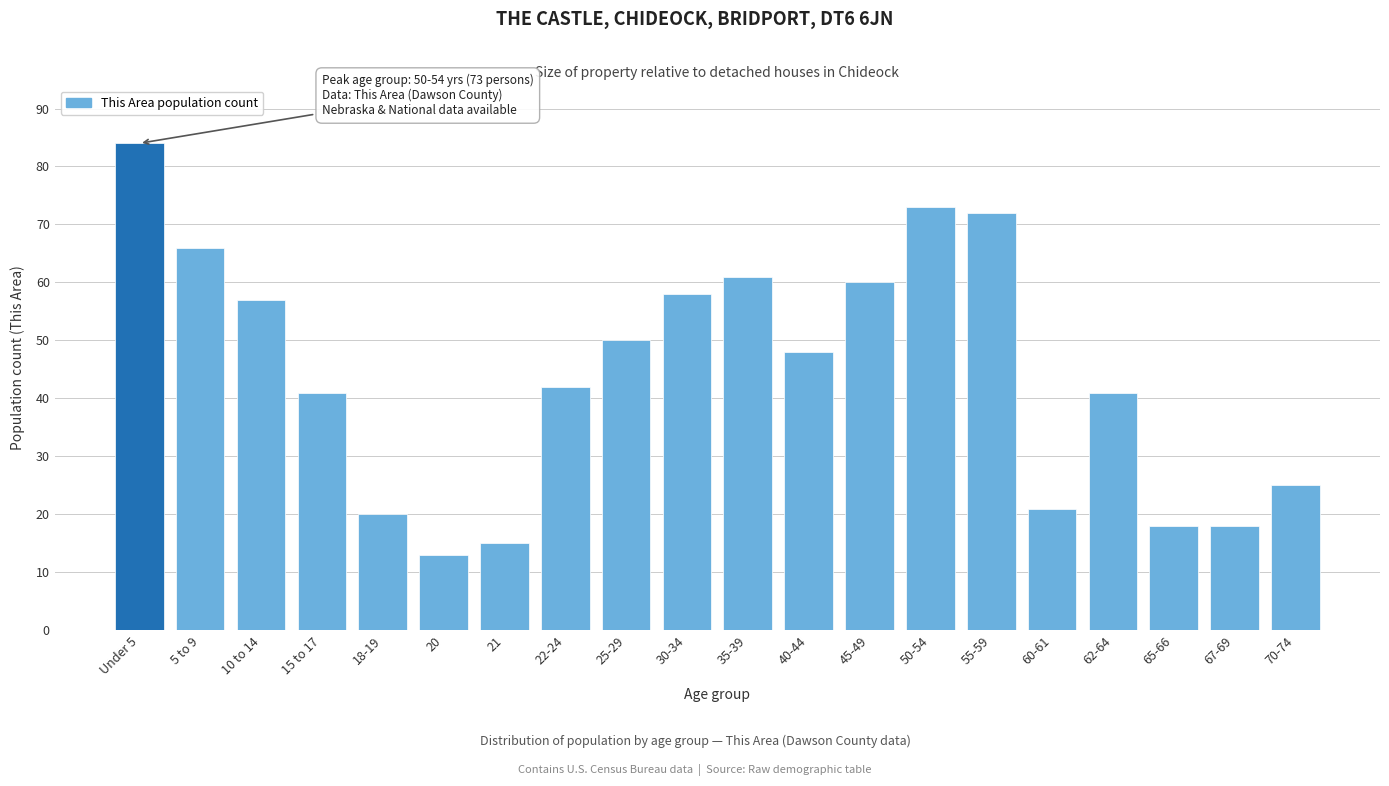

Reading right to left, transcribe all the data shown in this chart.

70-74=25	67-69=18	65-66=18	62-64=41	60-61=21	55-59=72	50-54=73	45-49=60	40-44=48	35-39=61	30-34=58	25-29=50	22-24=42	21=15	20=13	18-19=20	15 to 17=41	10 to 14=57	5 to 9=66	Under 5=84